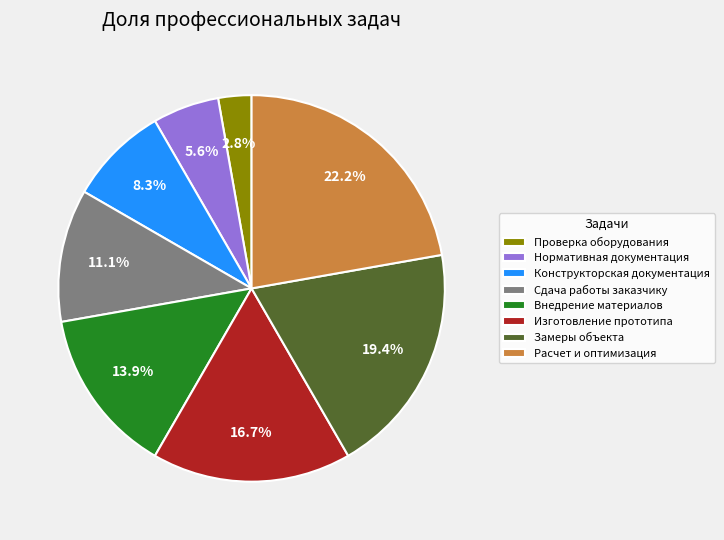

Is the sum of Конструкторская документация and Замеры объекта greater than half?

No